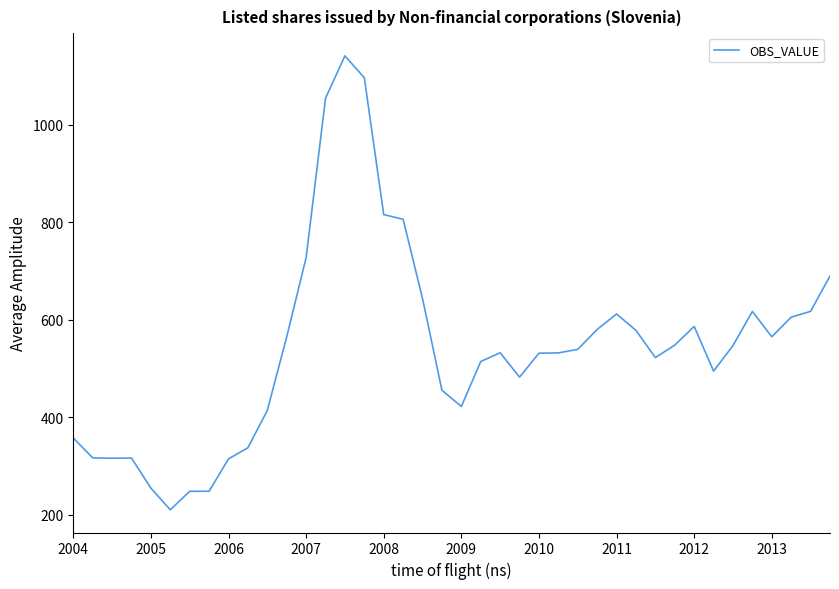

What is the greatest value displayed?

1141.0